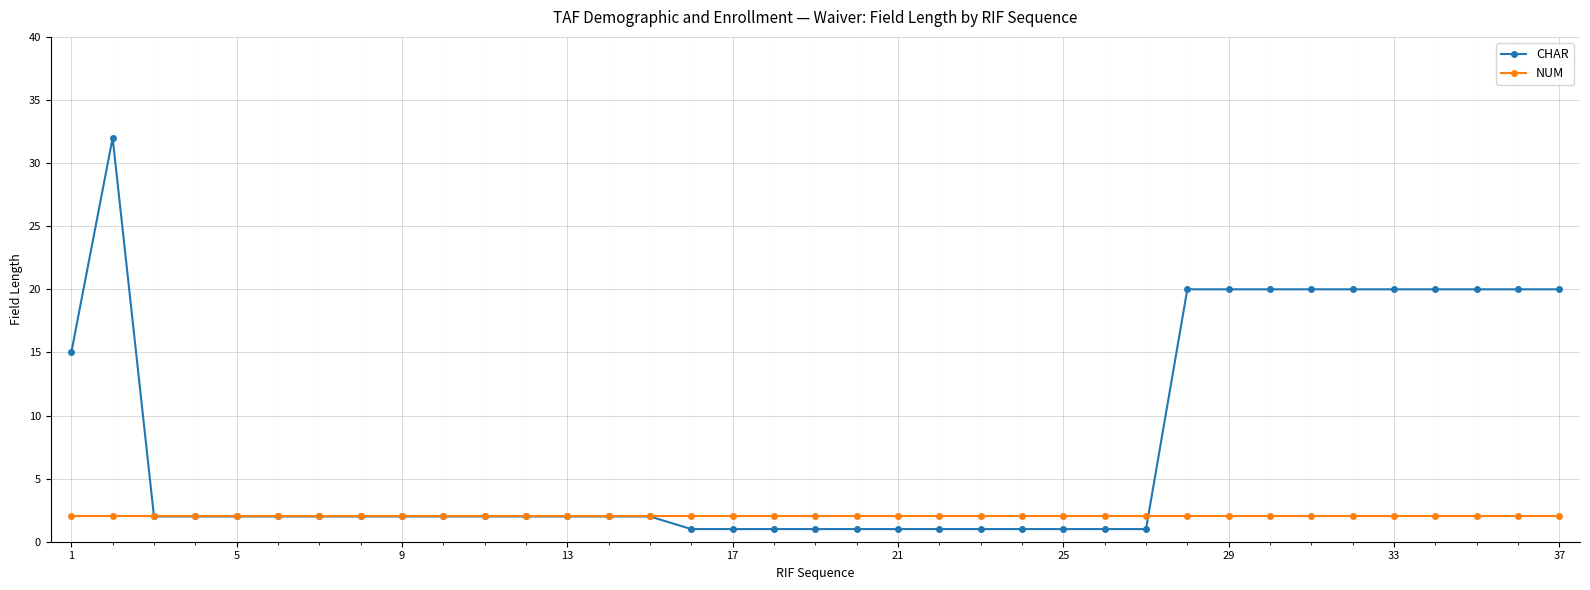

Rank the series by their average value, from lowest to highest.

NUM, CHAR